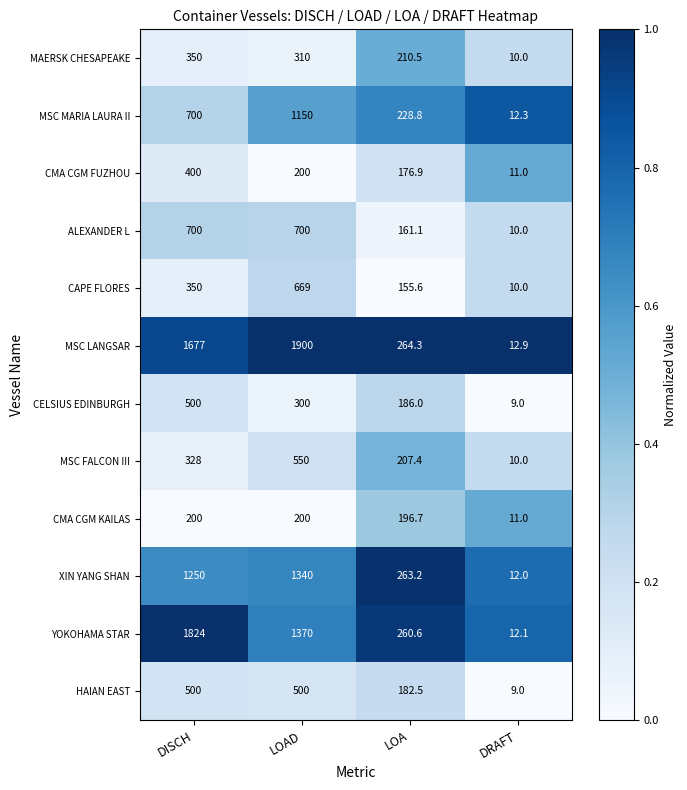

At which category is the sum across all series the highest?

LOAD